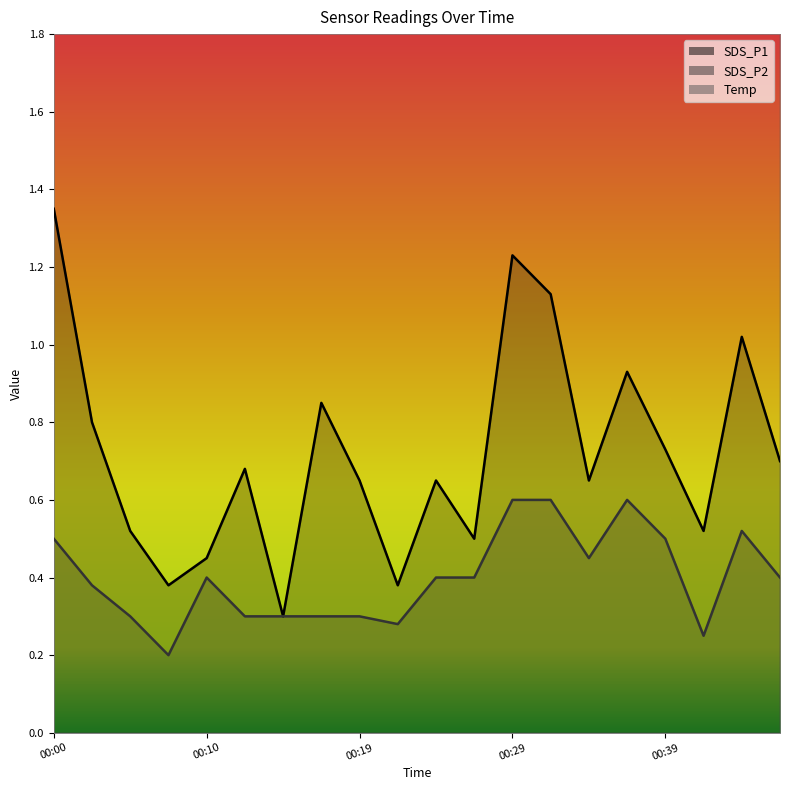

At which category is the sum across all series the highest?

00:00